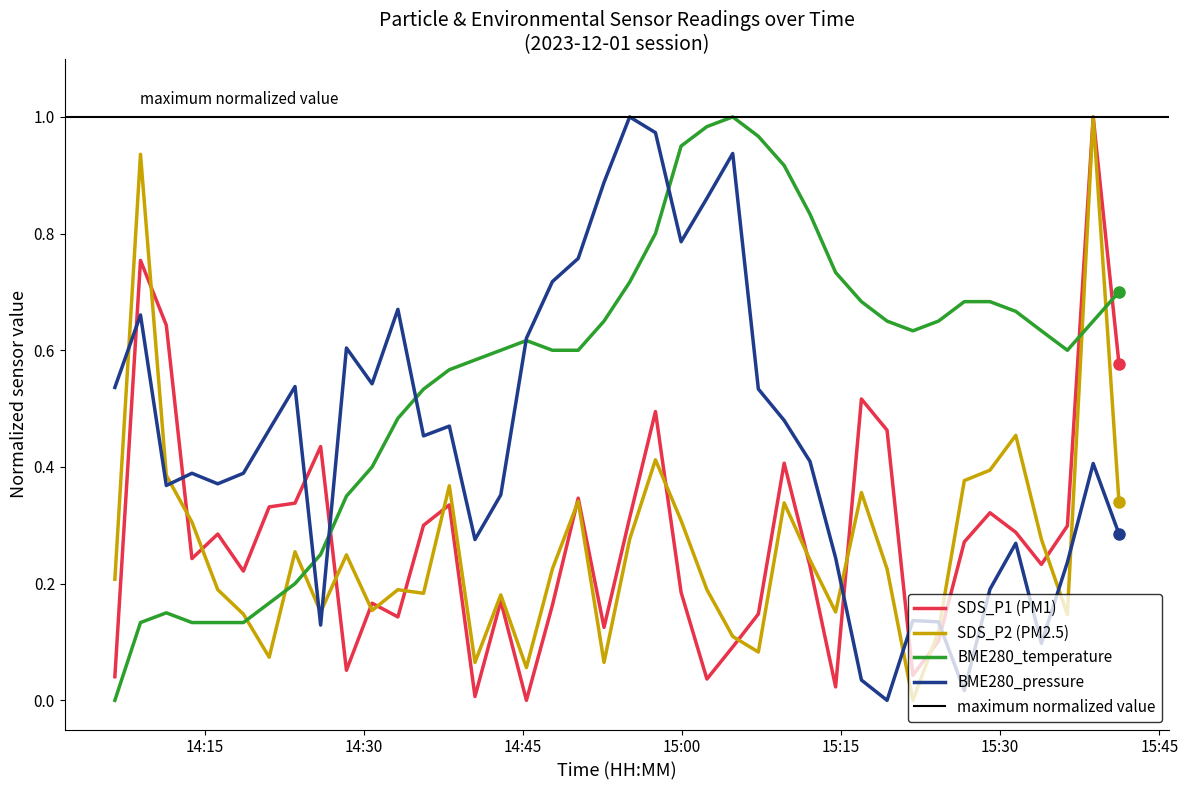

Count the number of categories in the chart.

40